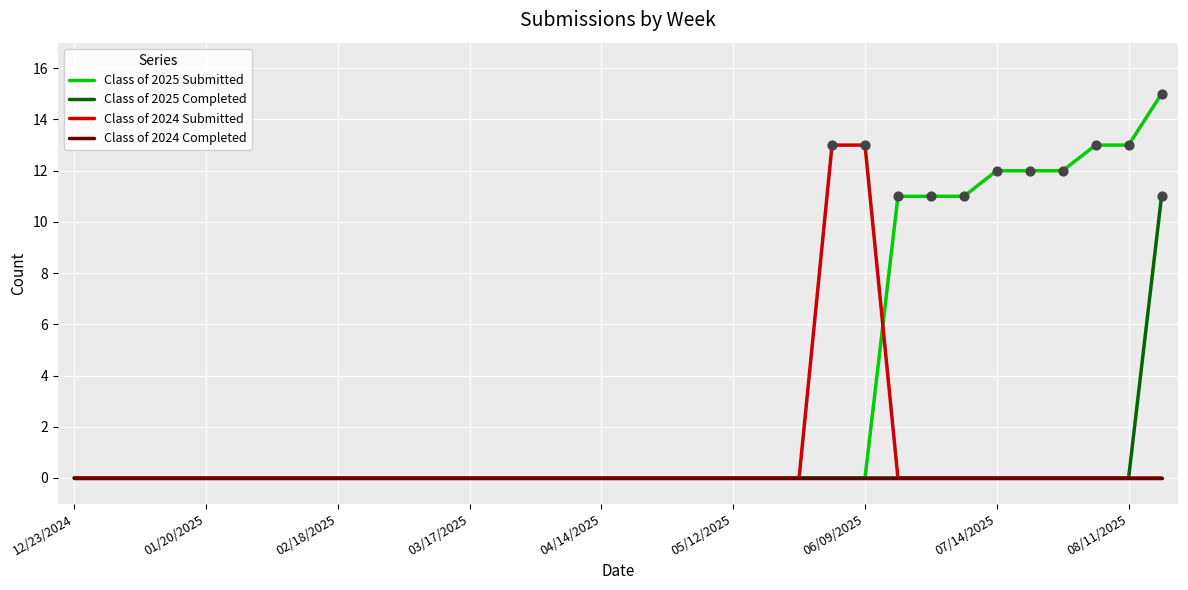

Which series has the largest range (max minus min)?

Class of 2025 Submitted